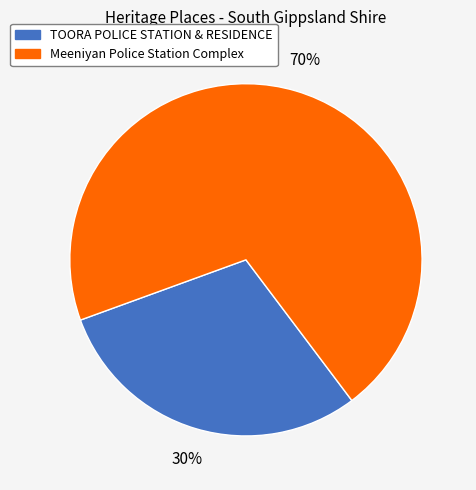

Combined, do TOORA POLICE STATION & RESIDENCE and Meeniyan Police Station Complex account for over 50%?

Yes